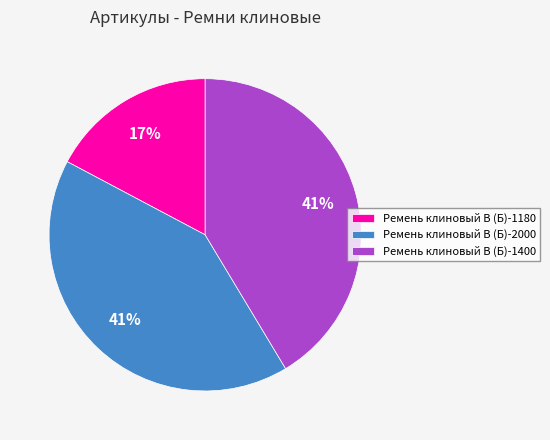

Is the sum of Ремень клиновый В (Б)-1180 and Ремень клиновый В (Б)-1400 greater than half?

Yes